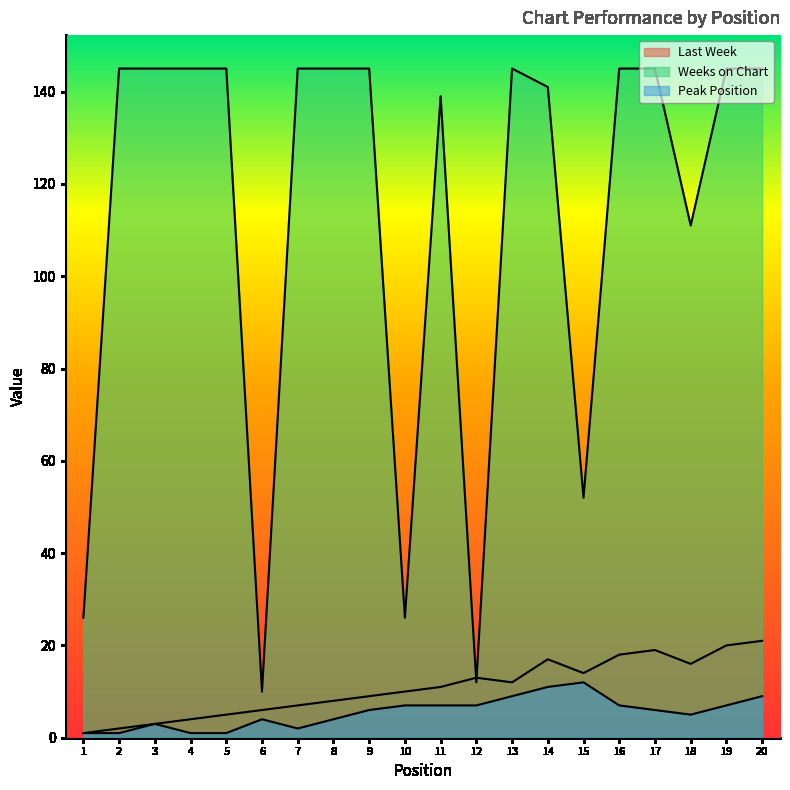

How many lines are shown in the chart?

3